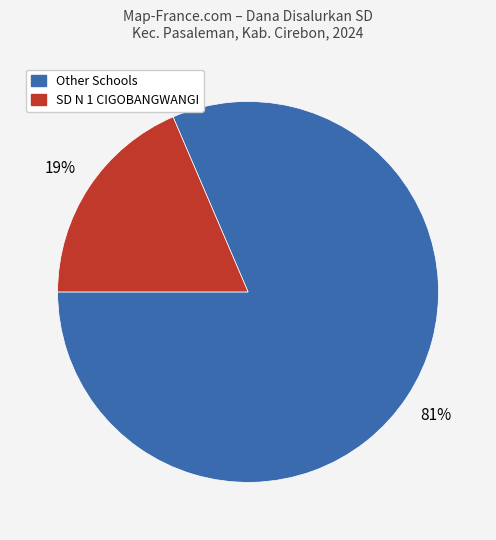

To the nearest percent, what is the average slice percentage?

50%